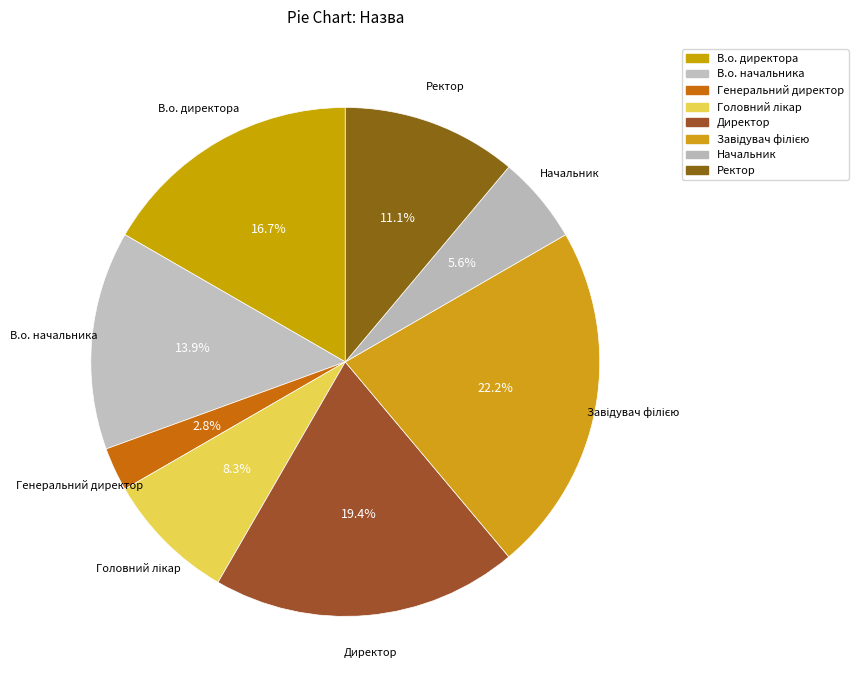

Is Завідувач філією the majority of the pie?

No